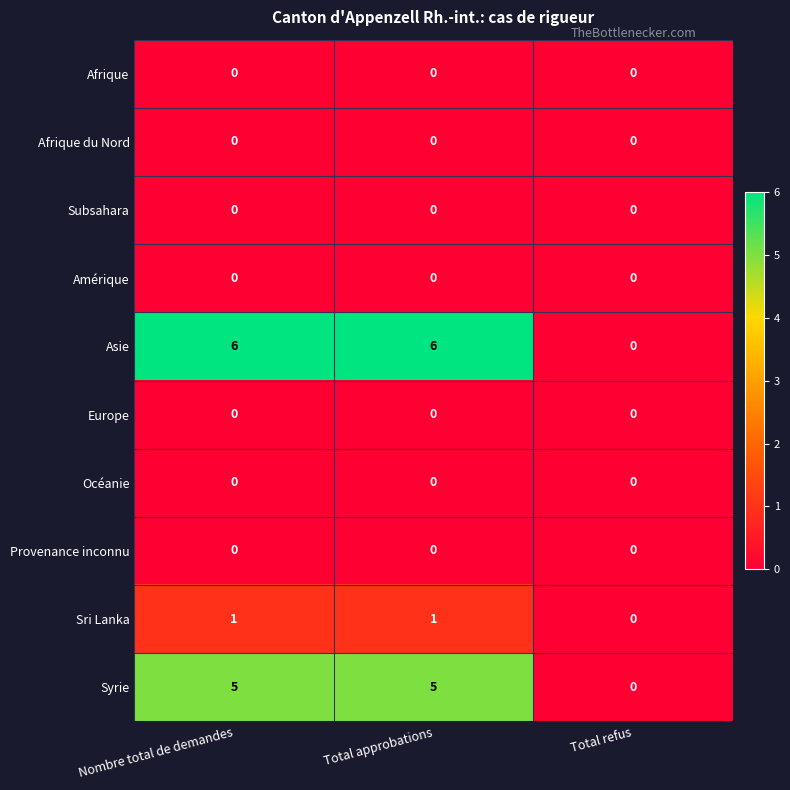

What is the greatest value displayed?

6